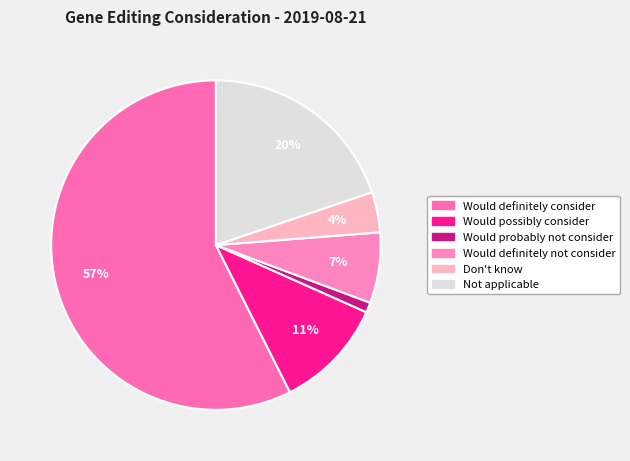

Which category has the biggest portion of the pie?

Would definitely consider